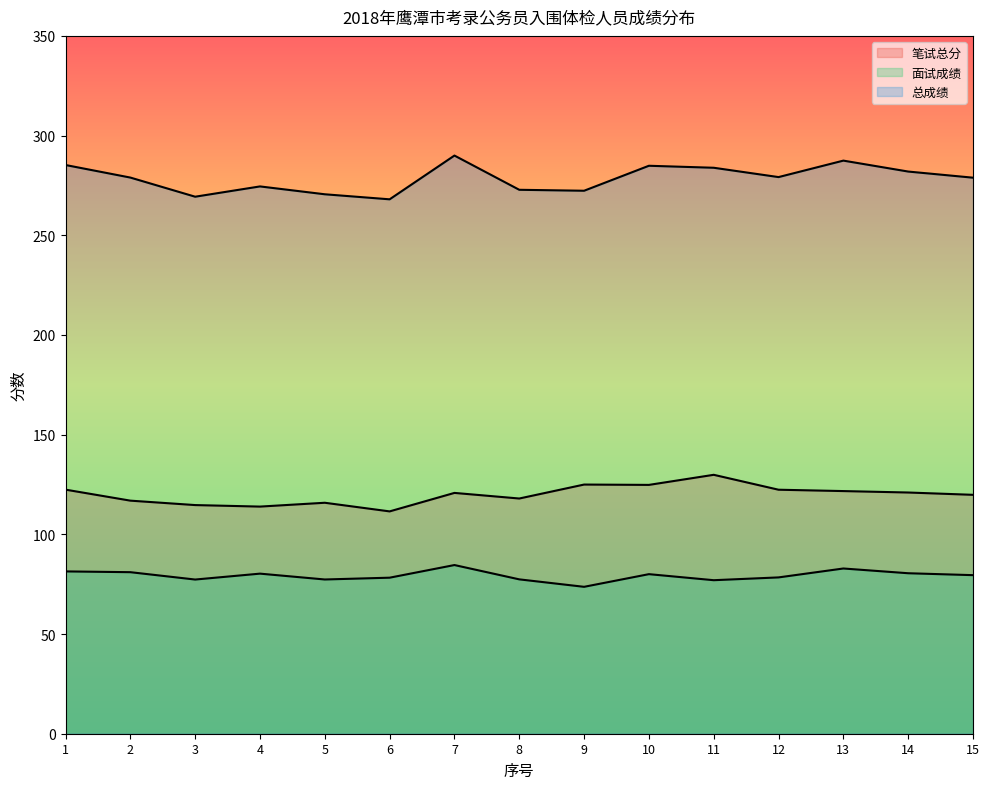

What is the value of the 面试成绩 point at the 14th from the left?

80.5